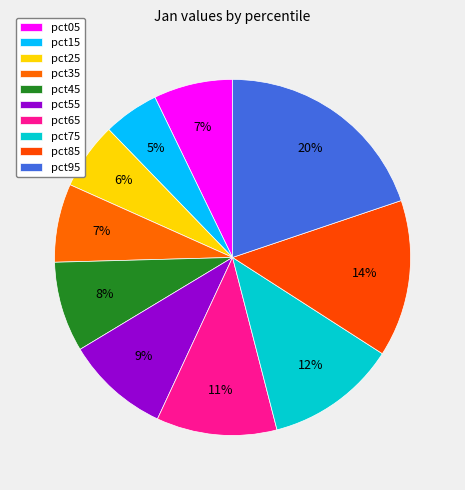

Is there a majority slice in this chart?

No